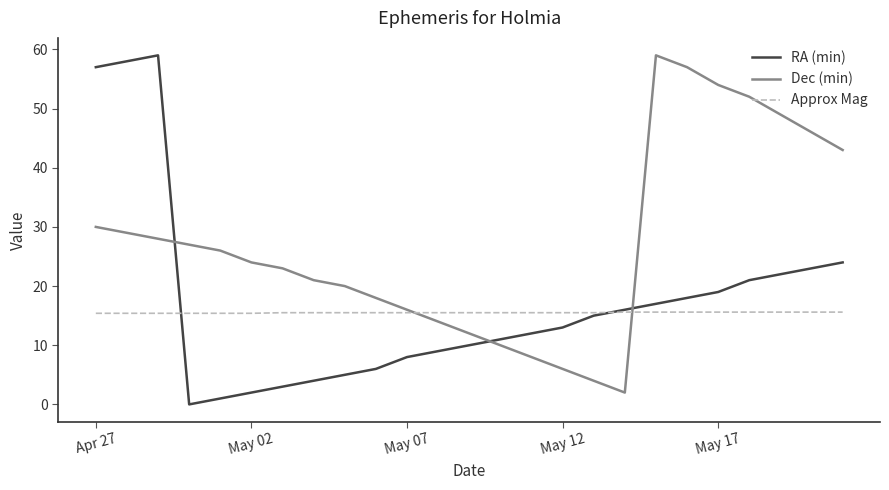

What is the maximum value shown in the chart?

59.0